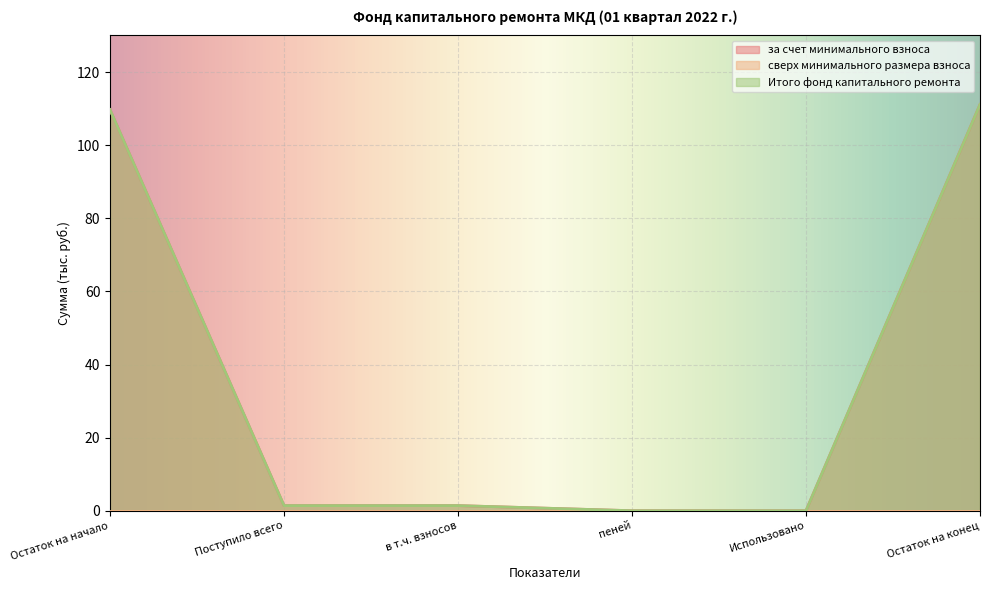

The value of за счет минимального взноса at Поступило всего is 2.0. True or false?

False